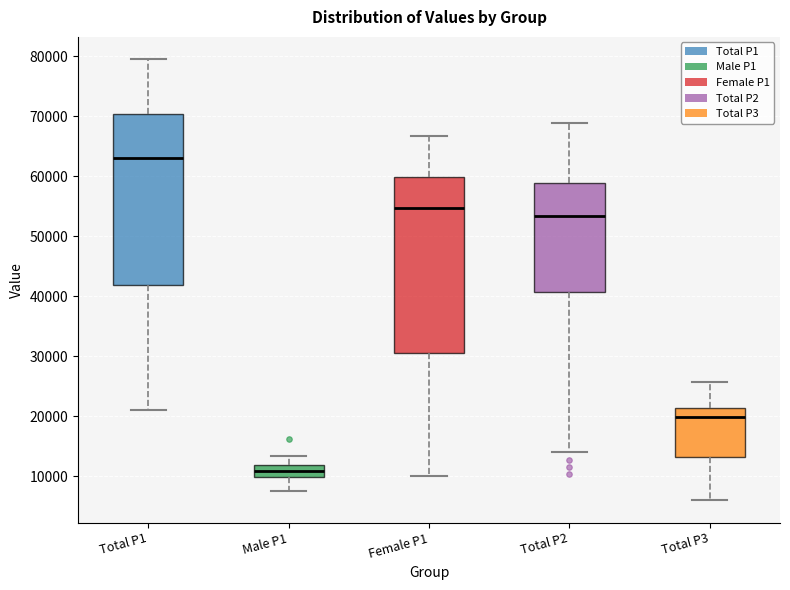

Reading left to right, read every box against the y-axis: the position of its median line, the range the box covers, and the ends of its whiskers. The values are not printed on the chart, so give them approximately, as read against the axis.

Total P1: median 63000, box 42000 to 70000, whiskers 21000 to 80000
Male P1: median 11000, box 10000 to 12000, whiskers 8000 to 13000
Female P1: median 55000, box 31000 to 60000, whiskers 10000 to 67000
Total P2: median 53000, box 41000 to 59000, whiskers 14000 to 69000
Total P3: median 20000, box 13000 to 21000, whiskers 6000 to 26000